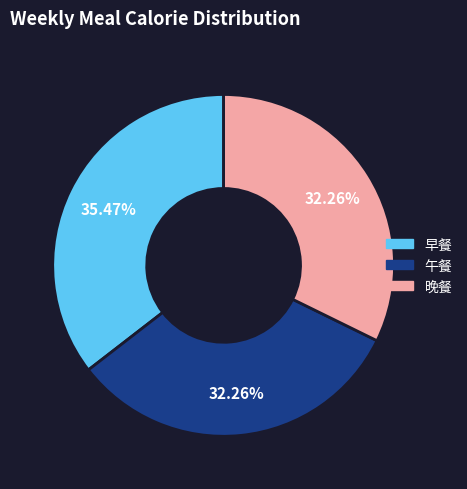

Approximately how many times larger is the value at 午餐 compared to 早餐?

0.9